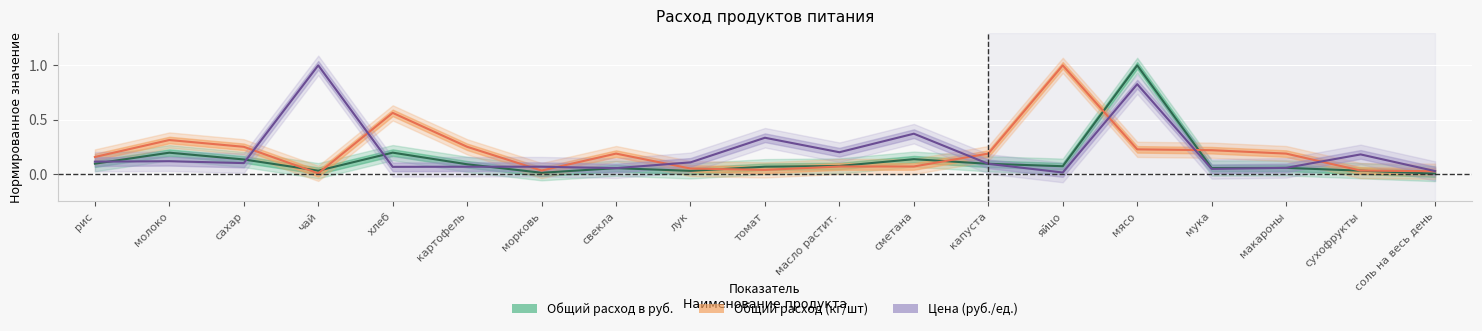

At which category does the chart reach its peak across all series?

мясо